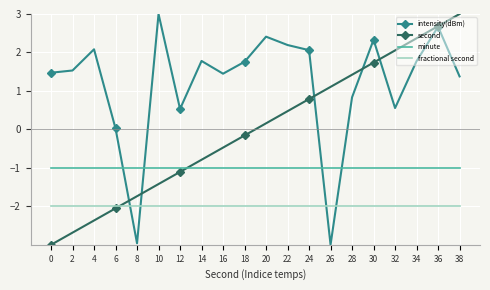

What are all the series names shown in the legend?

intensity(dBm), second, minute, fractional second